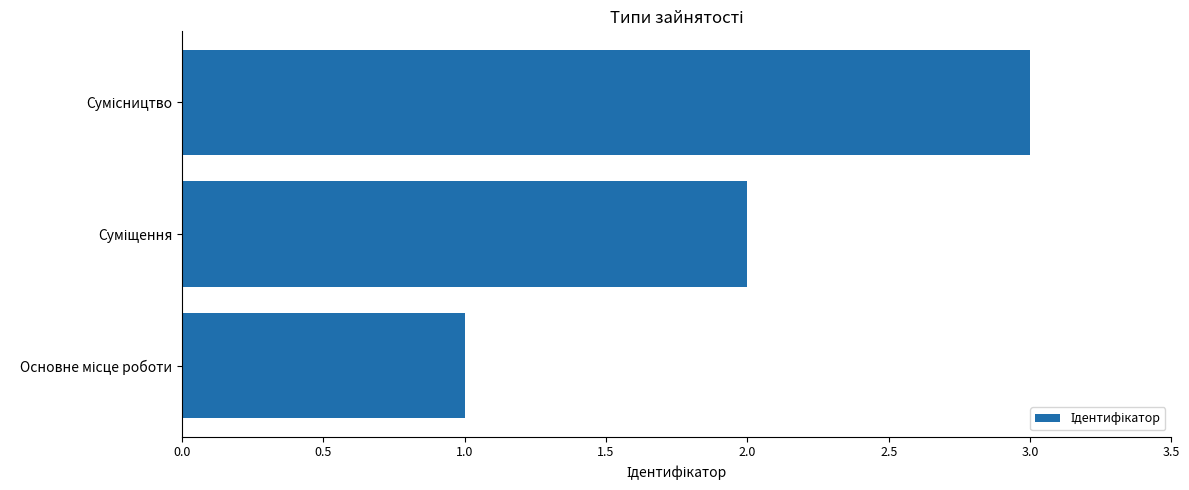

What is the sum of all values?

6